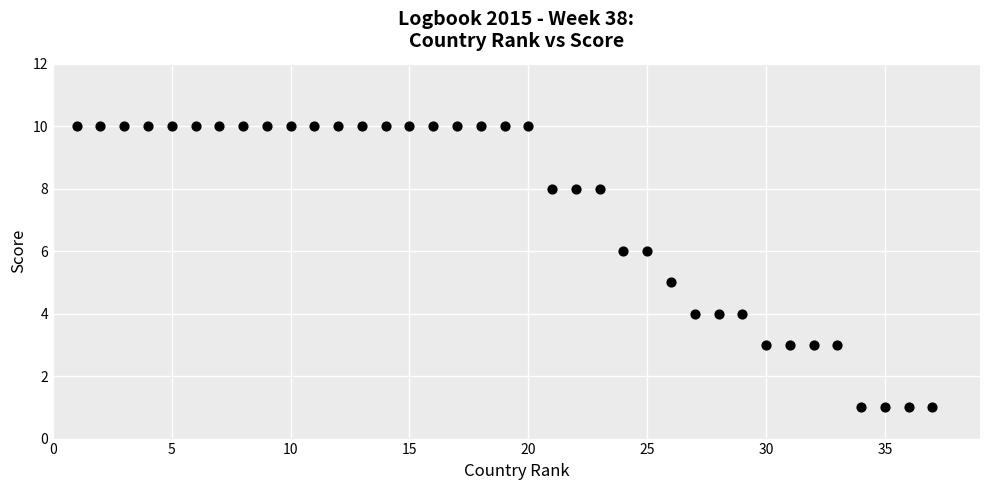

What is the range of Y values (max minus min)?

9